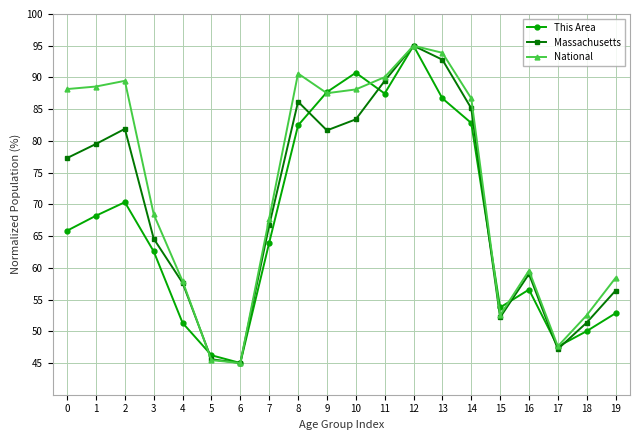

What is the total value across all series at 15?

158.5